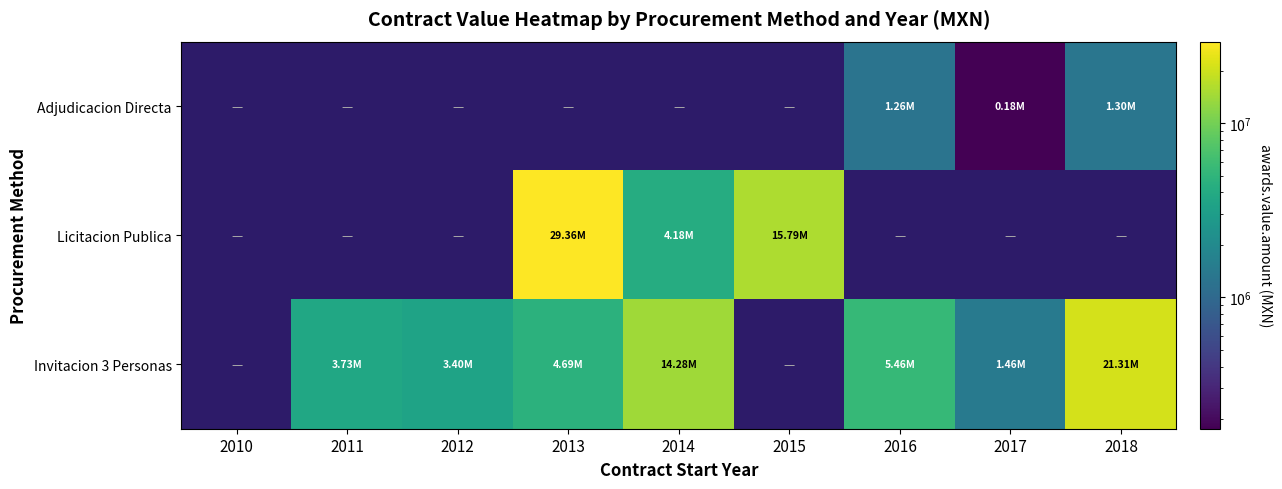

Reading left to right, list all the values displayed in this chart.

Adjudicacion Directa: 2010=0.0	2011=0.0	2012=0.0	2013=0.0	2014=0.0	2015=0.0	2016=1263528.3	2017=176000.0	2018=1300917.4
Licitacion Publica: 2010=0.0	2011=0.0	2012=0.0	2013=29363367.2	2014=4183564.5	2015=15786716.7	2016=0.0	2017=0.0	2018=0.0
Invitacion 3 Personas: 2010=0.0	2011=3725535.7	2012=3404010.9	2013=4687725.2	2014=14284229.8	2015=0.0	2016=5457697.7	2017=1463110.9	2018=21306072.2